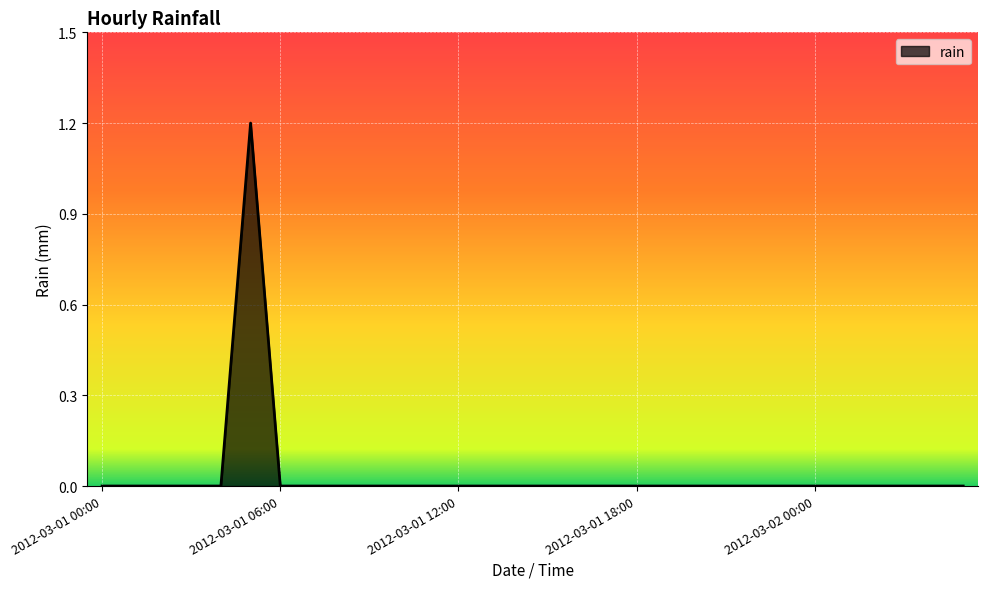

What is the difference between the maximum and minimum values?

1.2